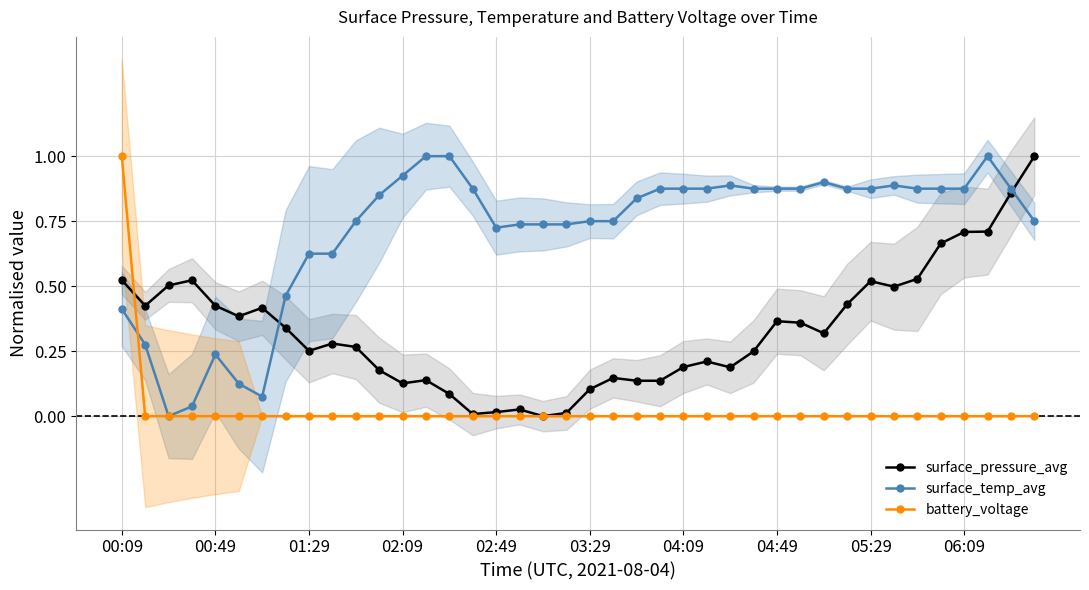

After their last crossing, which series has the higher values: surface_pressure_avg or surface_temp_avg?

surface_pressure_avg